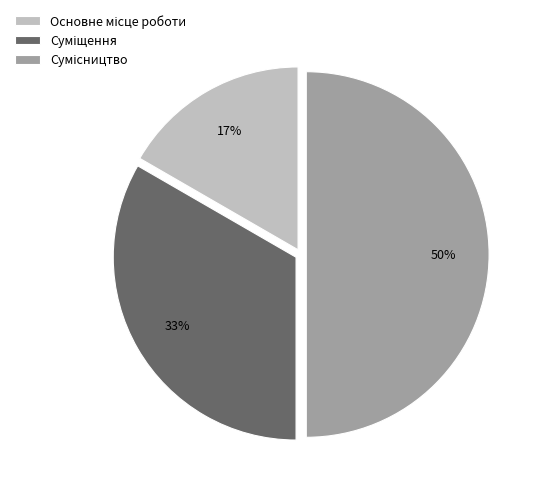

To the nearest percent, what is the difference between the largest and smallest slice percentages?

33%